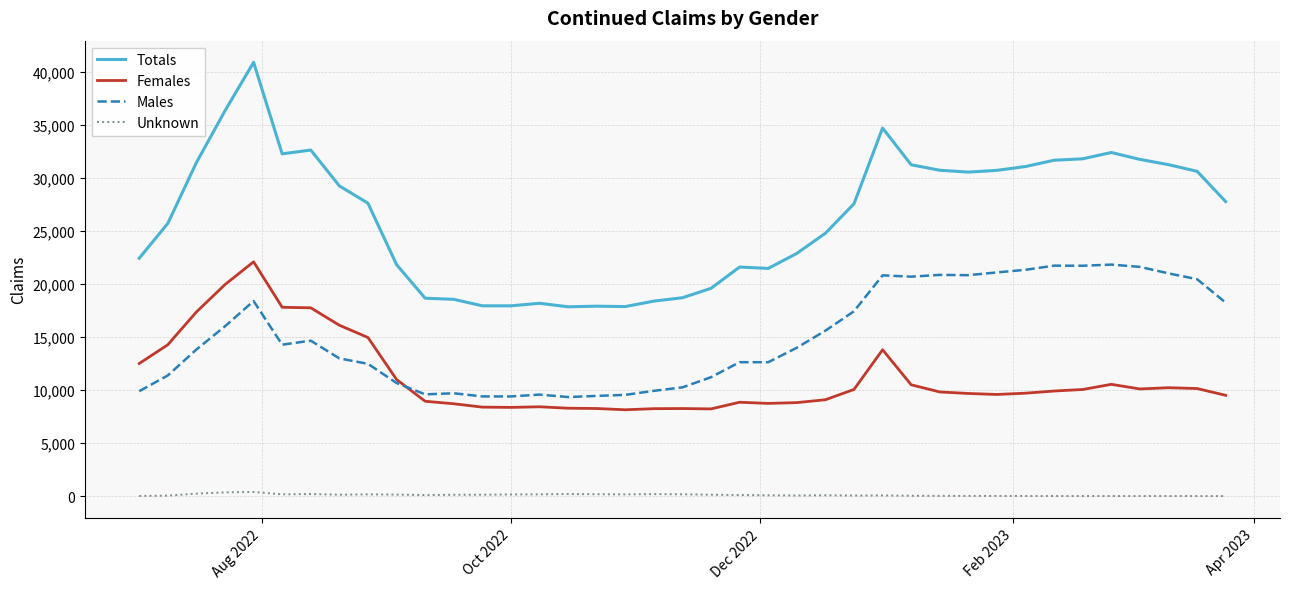

Which series has the largest total across all categories?

Totals